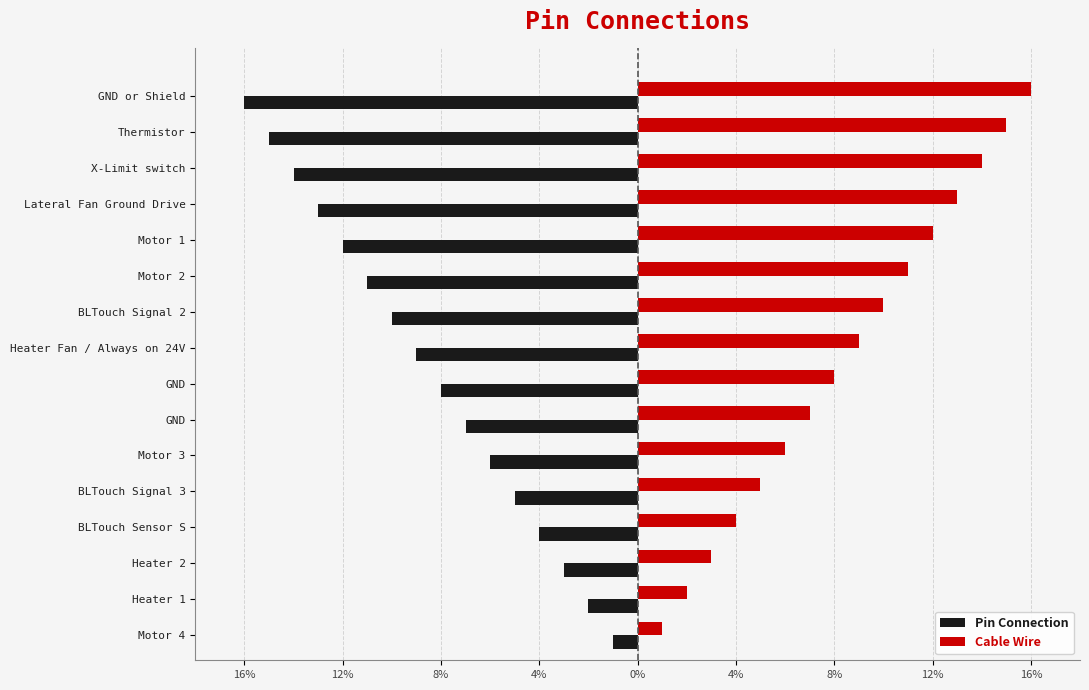

What is the difference between the maximum and minimum values in the Pin Connection series?

15